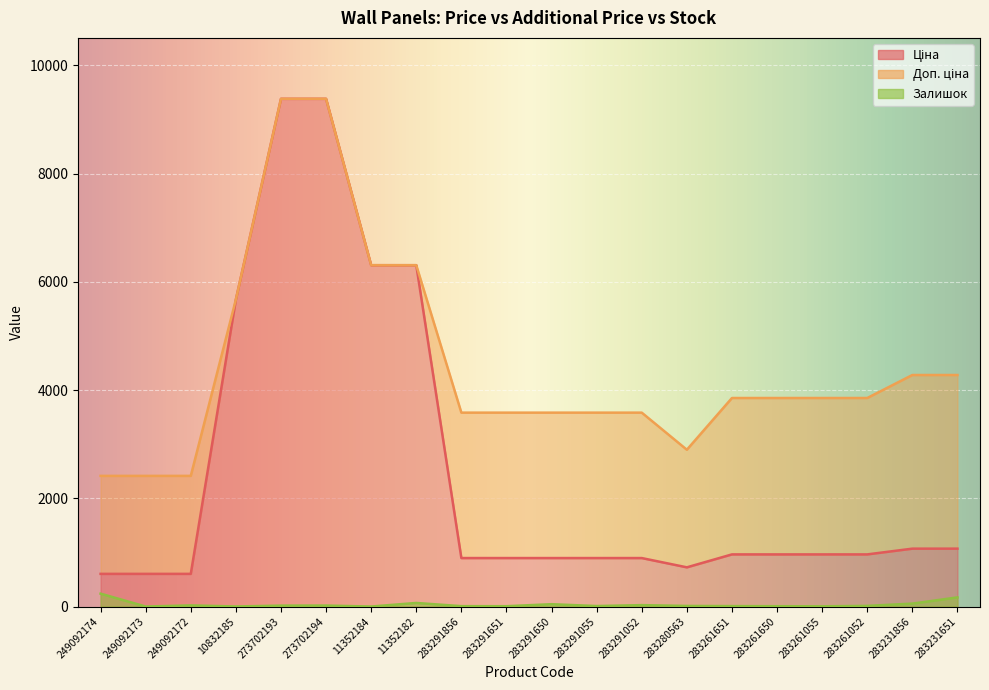

Between 10832185 and 273702193, which series saw the biggest shift?

Ціна